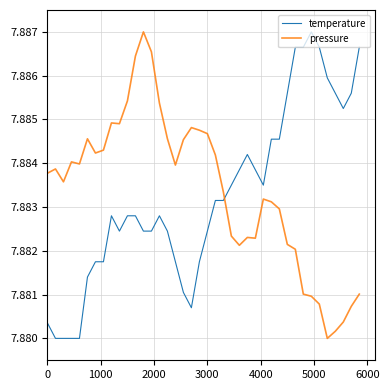

Which series ends up on top after the final intersection of pressure and temperature?

temperature